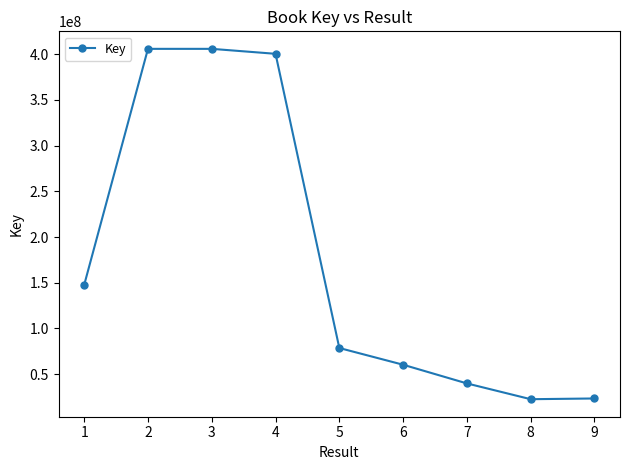

What is the value of the 4th point from the left?

400315276